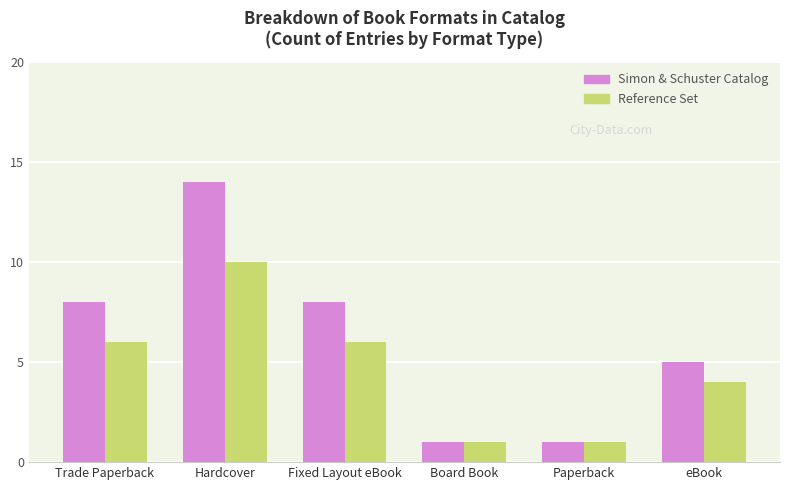

Which series has the largest total across all categories?

Simon & Schuster Catalog